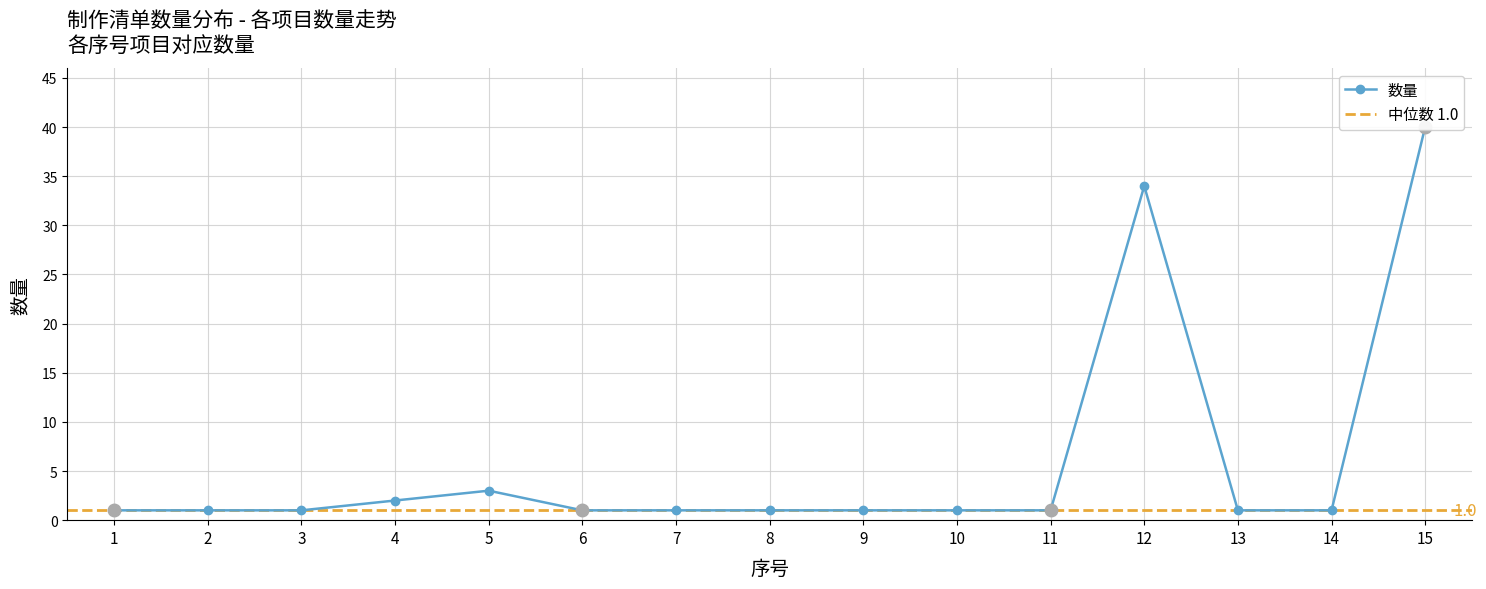

List the labels in order of value, smallest first.

1, 2, 3, 6, 7, 8, 9, 10, 11, 13, 14, 4, 5, 12, 15